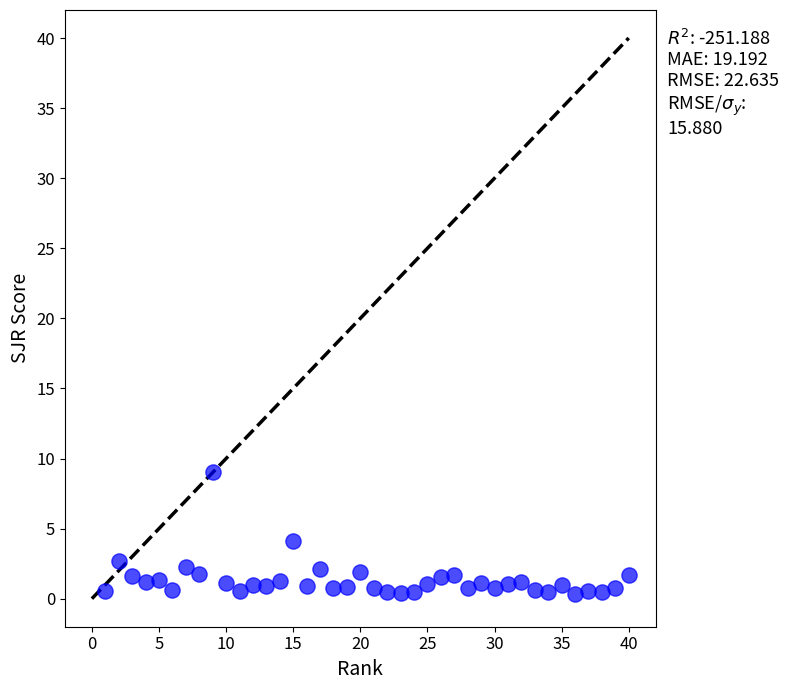

What is the range of X values (max minus min)?

39.0